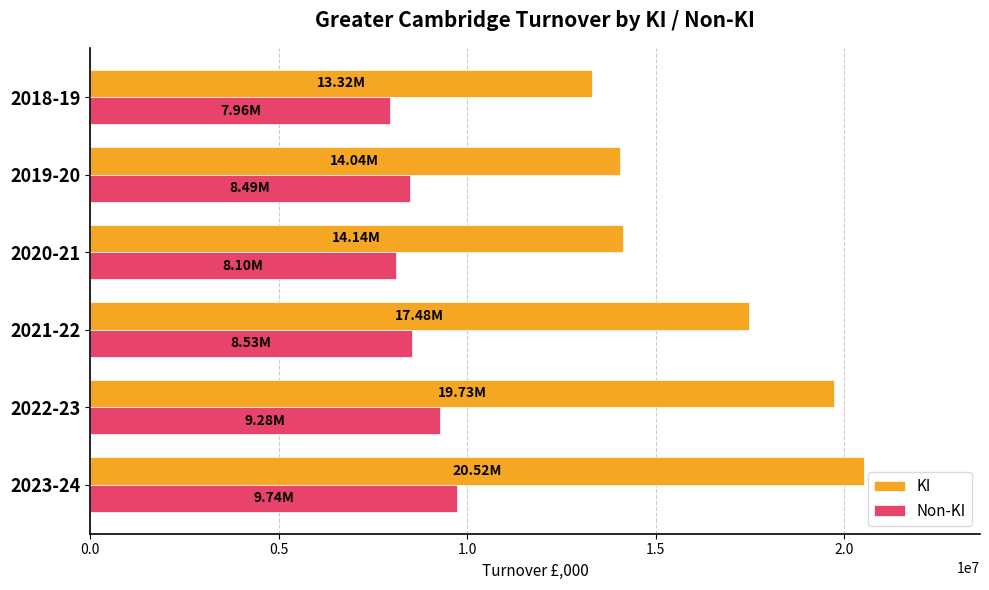

Which series has the widest spread of values?

KI